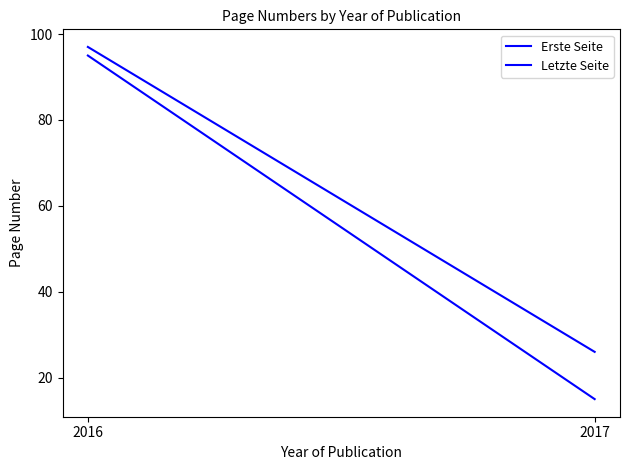

Which series changed the most between 2016 and 2017?

Erste Seite